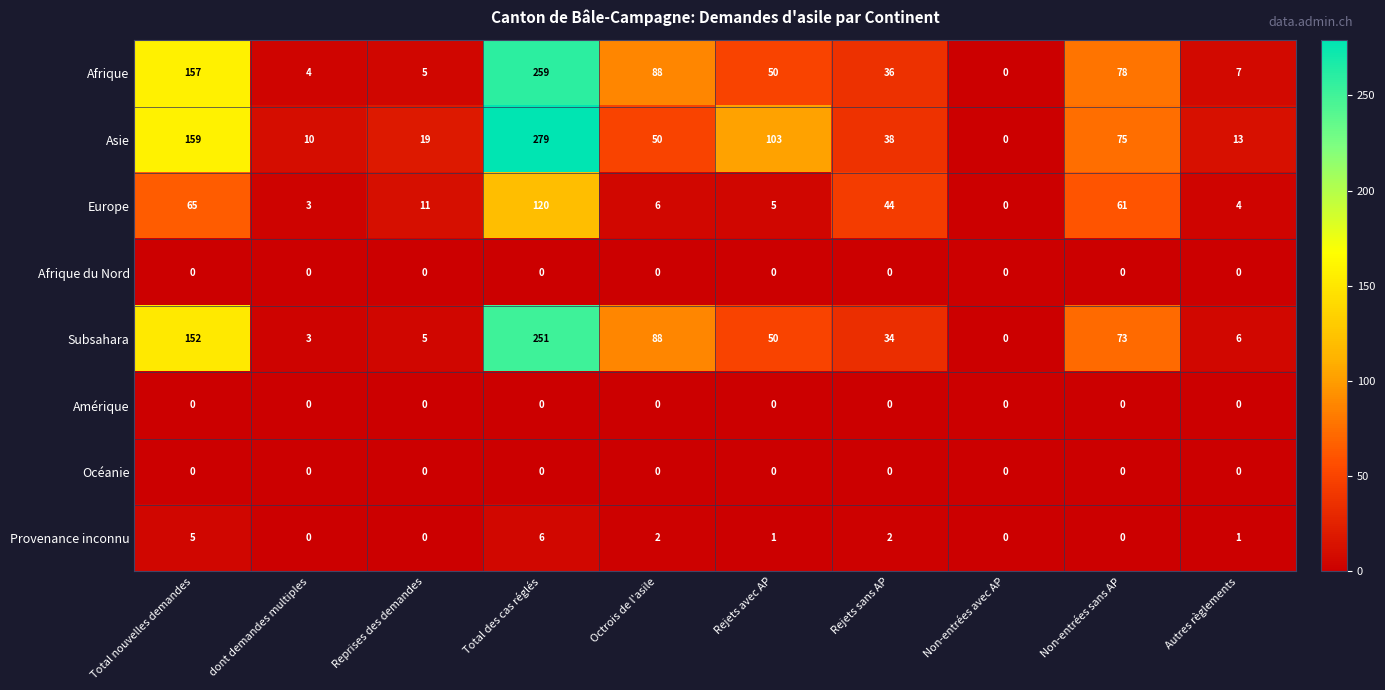

At which label does Subsahara first exceed 50?

Total nouvelles demandes